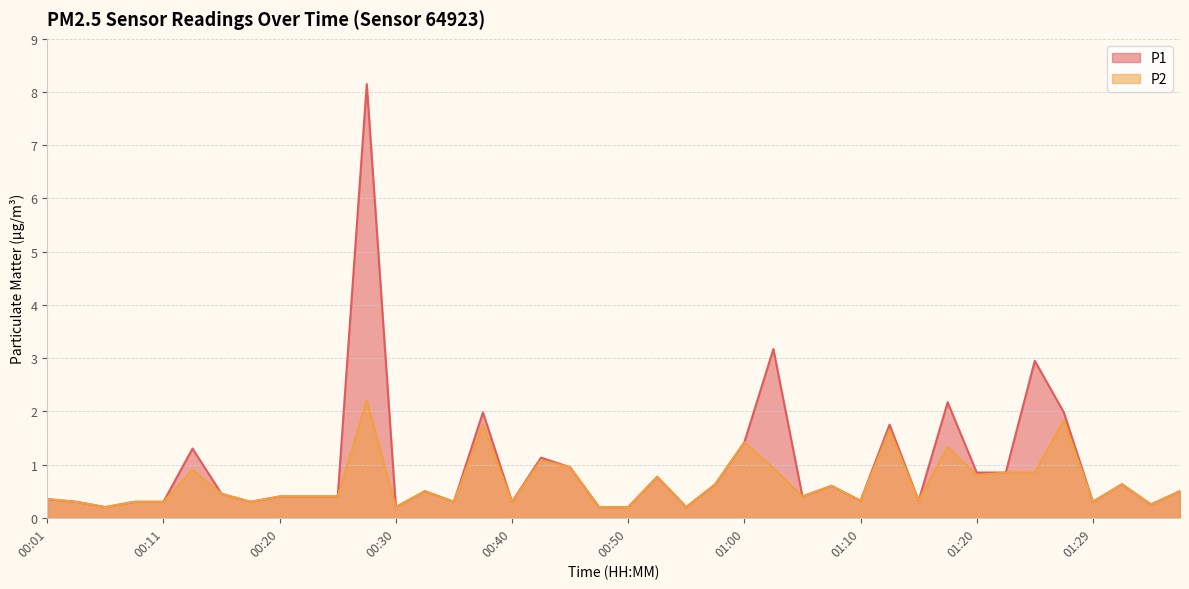

True or false: P1 has a value of 0.8 at 01:27.

False